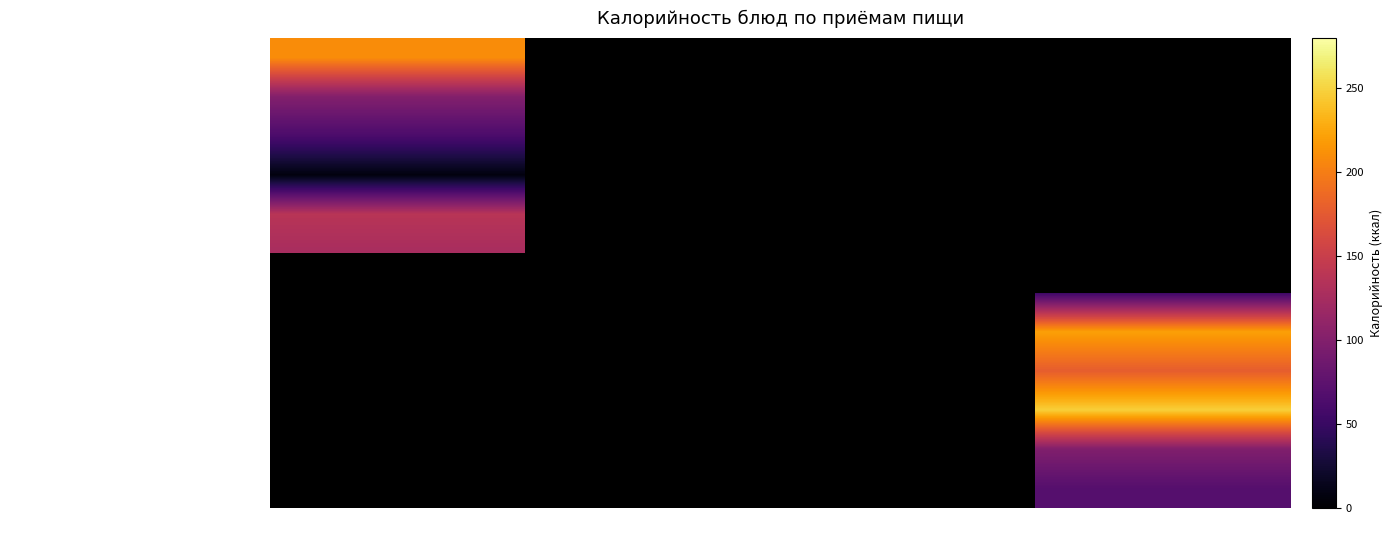

What value does the Салат из свеклы с маслом растительным series have at Обед?

51.0